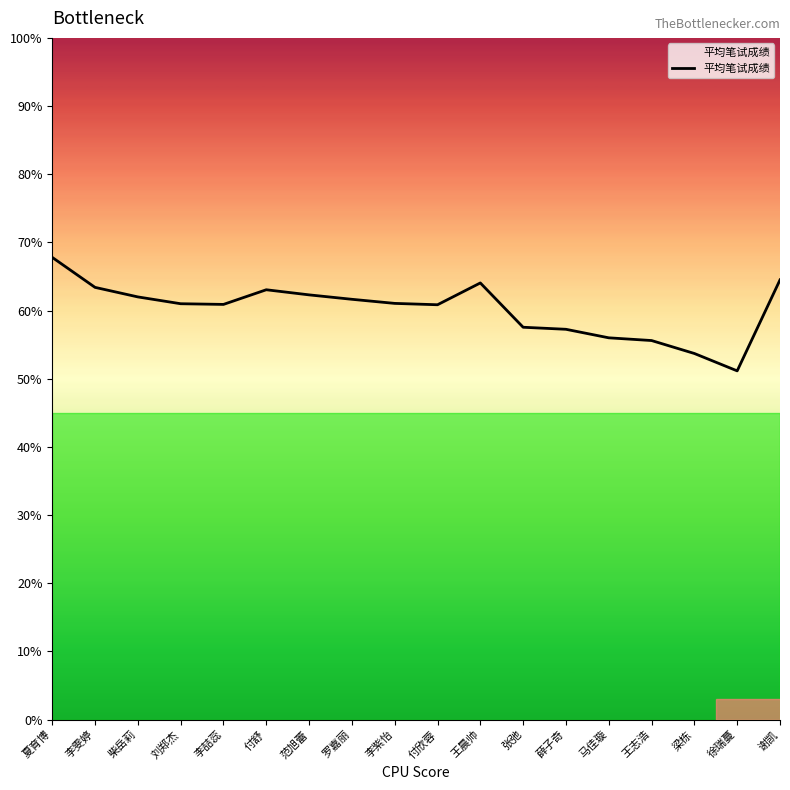

Which category has the lowest value across all series?

徐瑞蔓